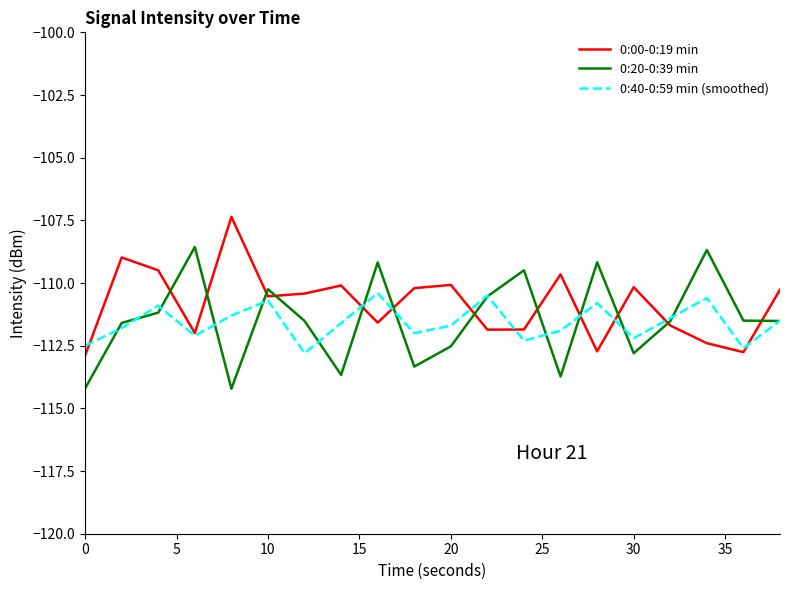

Rank the series by their maximum value, from lowest to highest.

0:40-0:59 min (smoothed), 0:20-0:39 min, 0:00-0:19 min